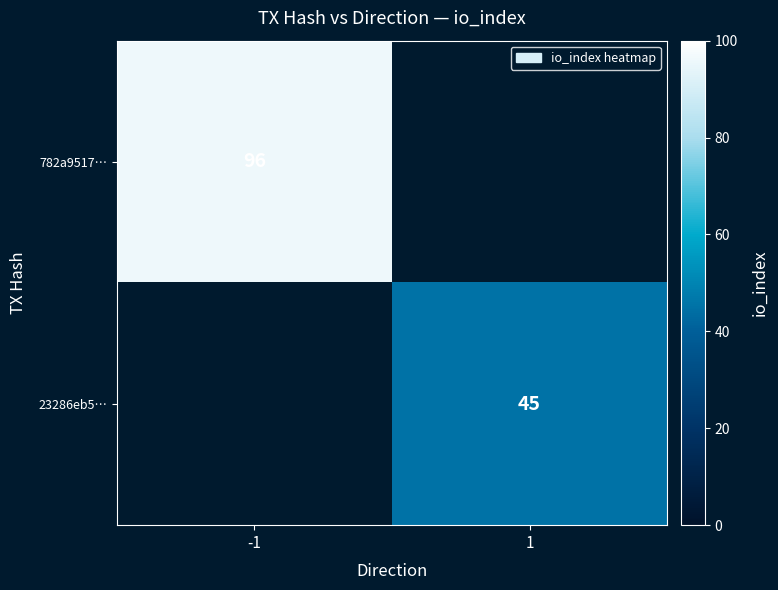

True or false: 23286eb5… has a value of 70 at 1.

False